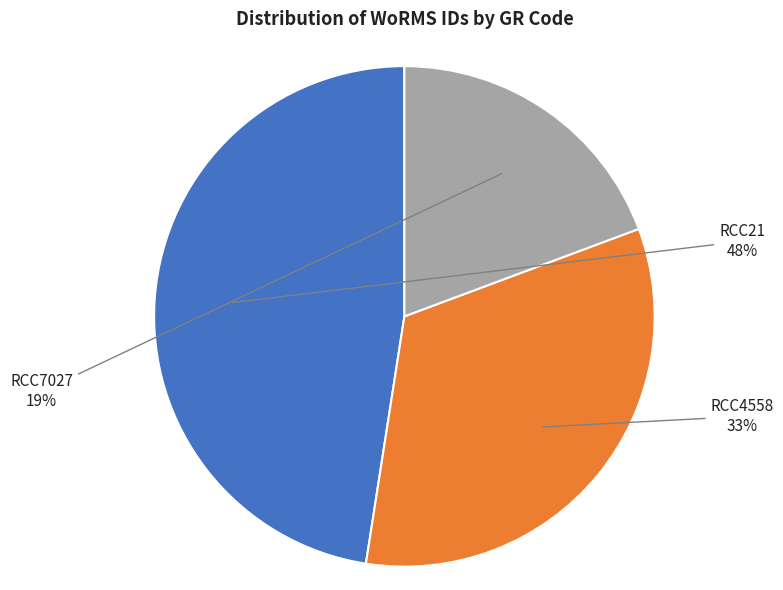

Do RCC21 and RCC7027 together represent more than half of the pie?

Yes